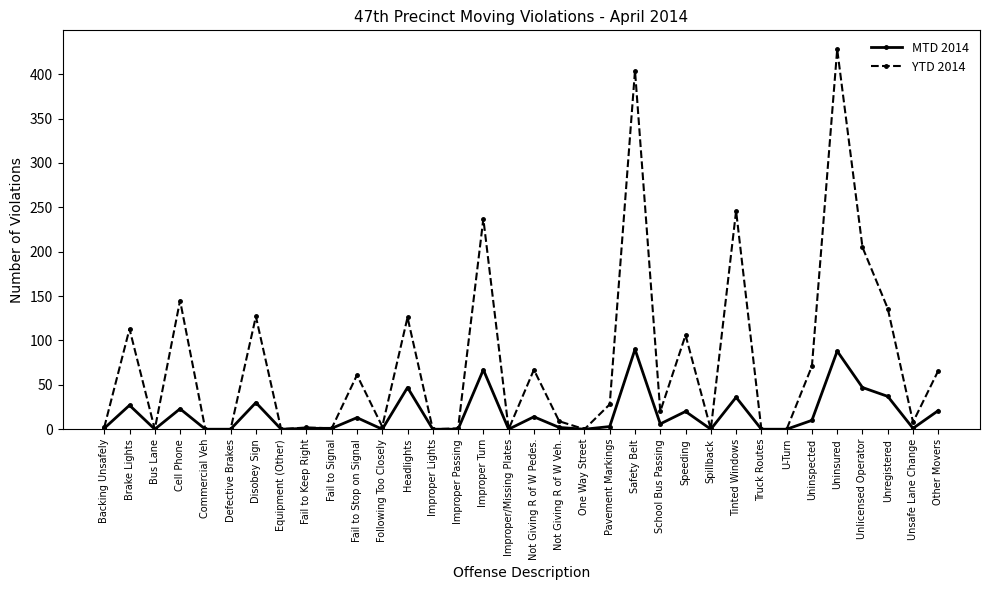

True or false: MTD 2014 has more than 2 interior local peaks.

True